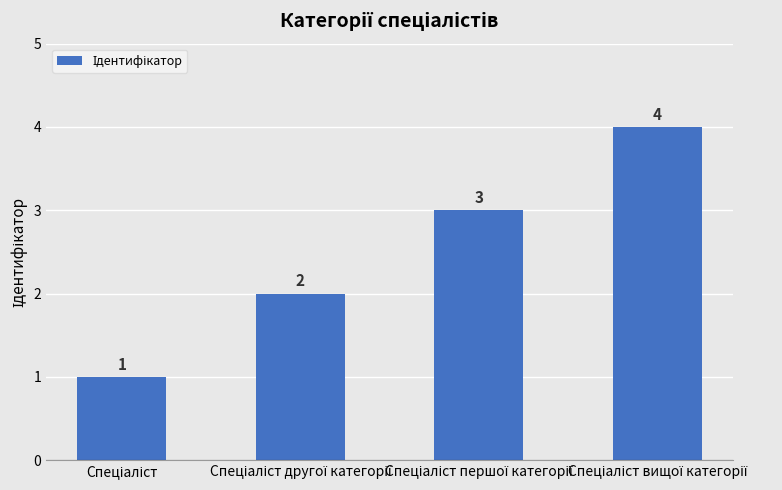

How many distinct data groups are displayed?

1